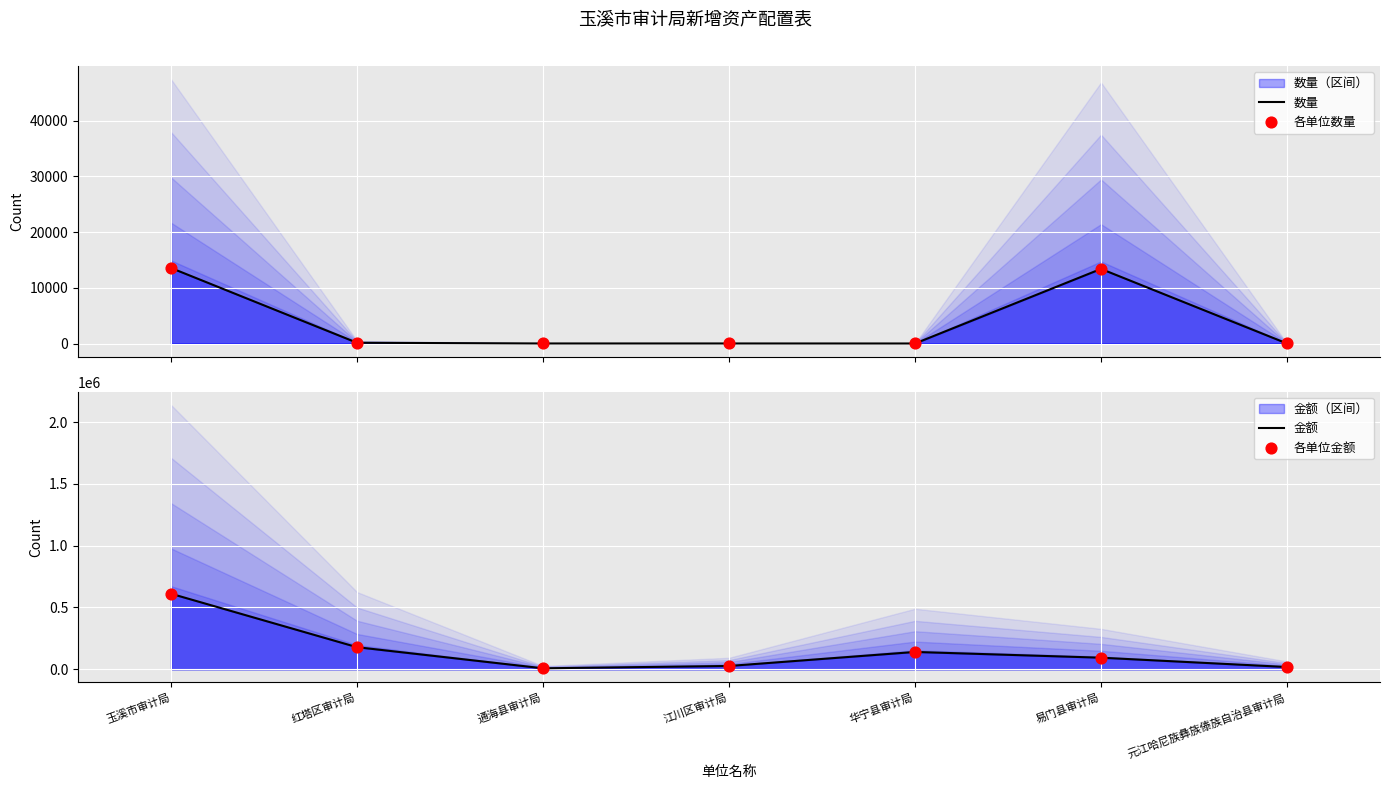

Which series has the largest Y range (max minus min)?

金额